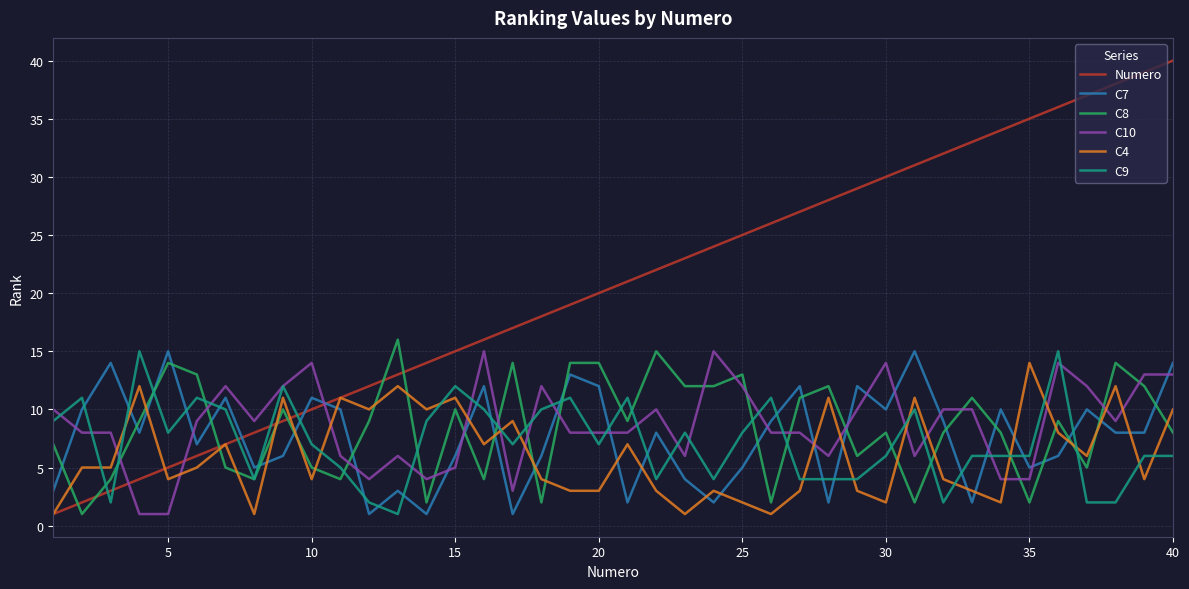

Which series has the largest total across all categories?

Numero